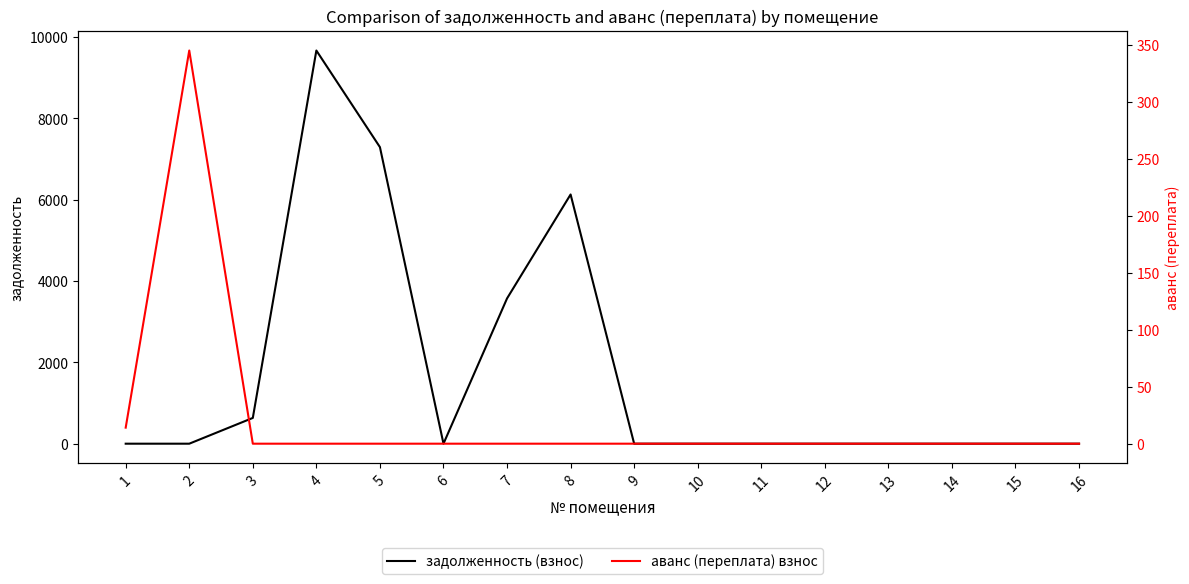

List the labels in order of аванс (переплата) взнос value, smallest first.

3, 4, 5, 6, 7, 8, 9, 10, 11, 12, 13, 14, 15, 16, 1, 2